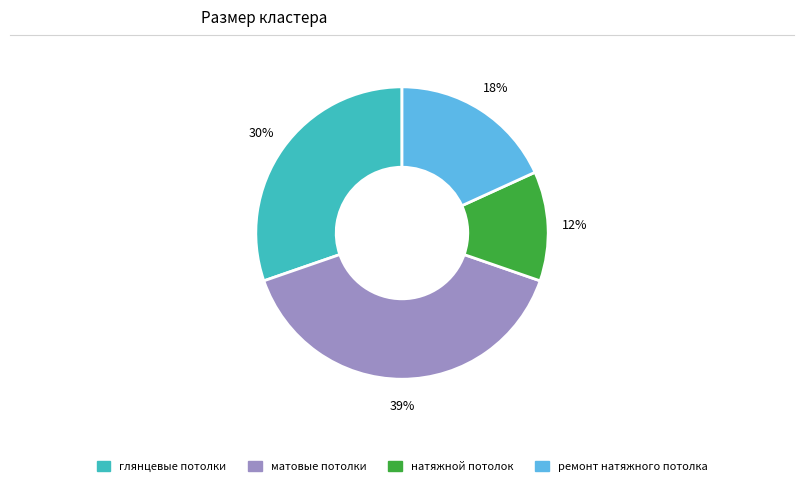

Count the number of slices in the pie.

4